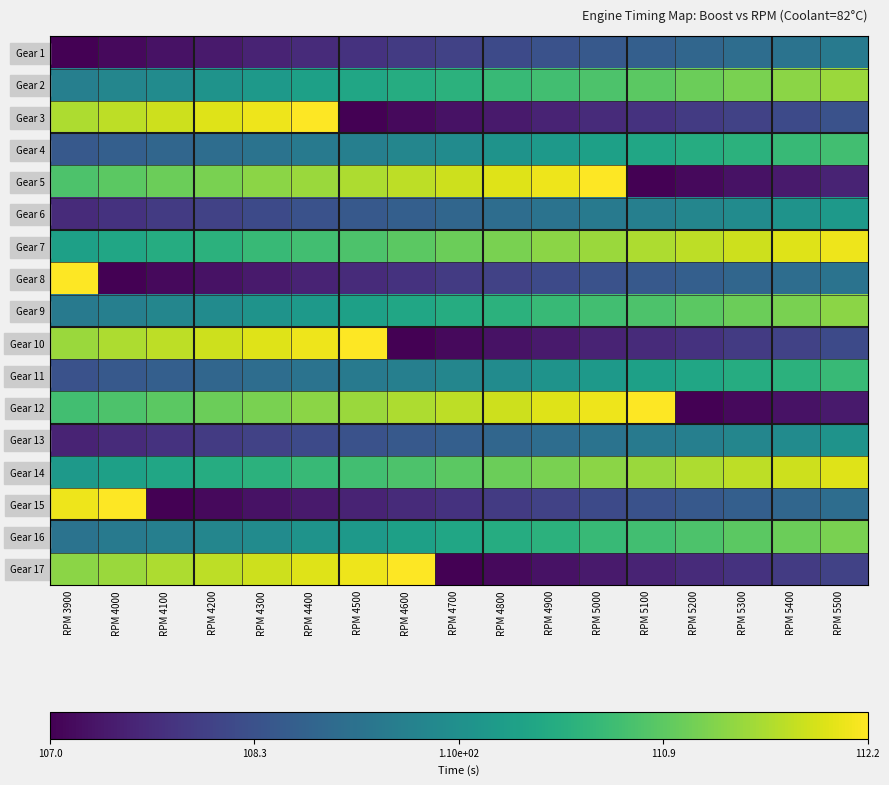

What is the spread (max minus min) of values at RPM 5400?

4.6